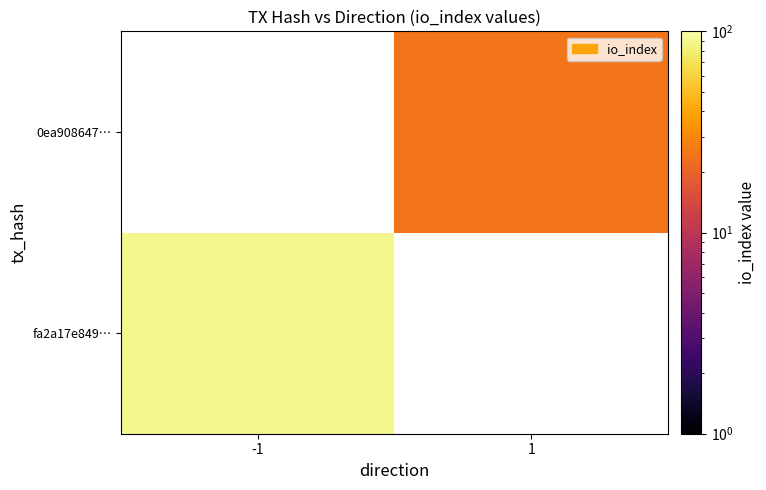

At which category does the chart reach its minimum across all series?

1